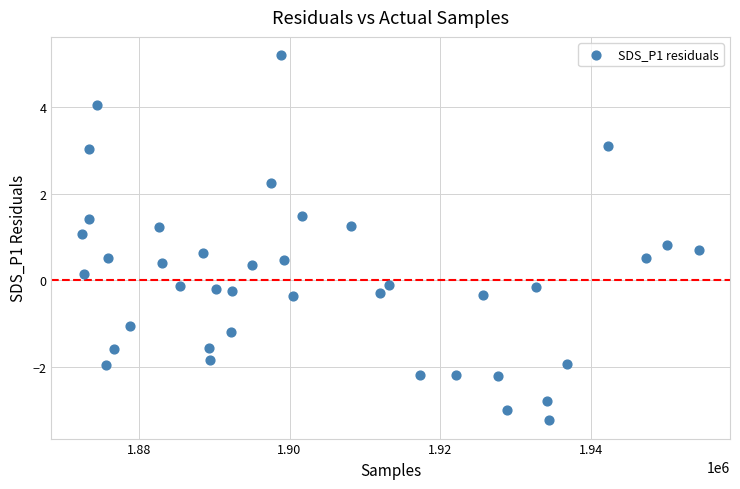

What is the range of X values (max minus min)?

81878.0